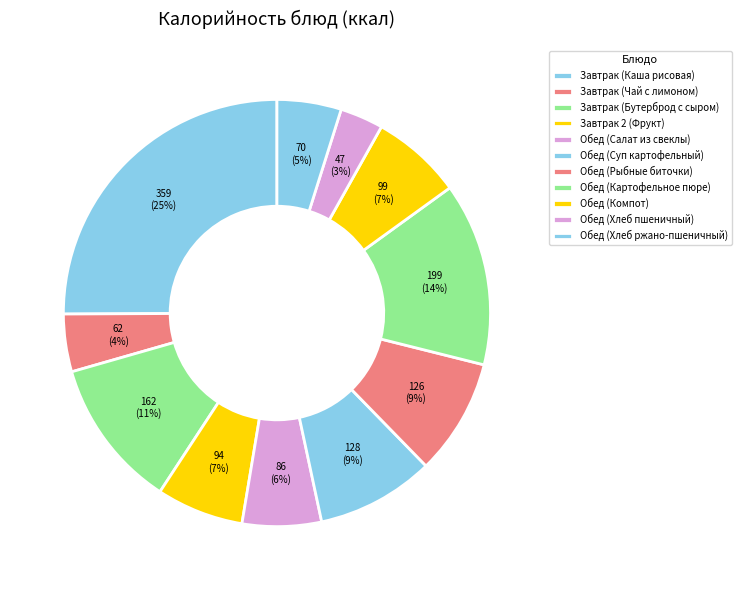

Between Завтрак 2 (Фрукт) and Завтрак (Бутерброд с сыром), which is larger?

Завтрак (Бутерброд с сыром)